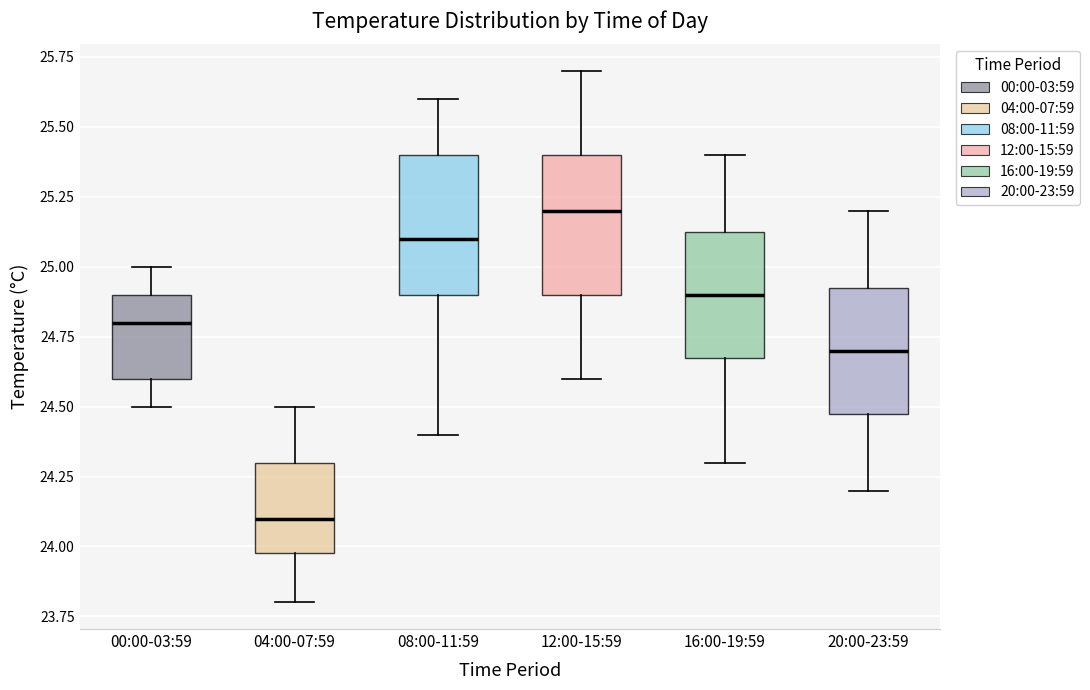

Reading left to right, read every box against the y-axis: the position of its median line, the range the box covers, and the ends of its whiskers. The values are not printed on the chart, so give them approximately, as read against the axis.

00:00-03:59: median 24.80, box 24.60 to 24.90, whiskers 24.50 to 25.00
04:00-07:59: median 24.10, box 24.00 to 24.30, whiskers 23.80 to 24.50
08:00-11:59: median 25.10, box 24.90 to 25.40, whiskers 24.40 to 25.60
12:00-15:59: median 25.20, box 24.90 to 25.40, whiskers 24.60 to 25.70
16:00-19:59: median 24.90, box 24.70 to 25.15, whiskers 24.30 to 25.40
20:00-23:59: median 24.70, box 24.50 to 24.95, whiskers 24.20 to 25.20